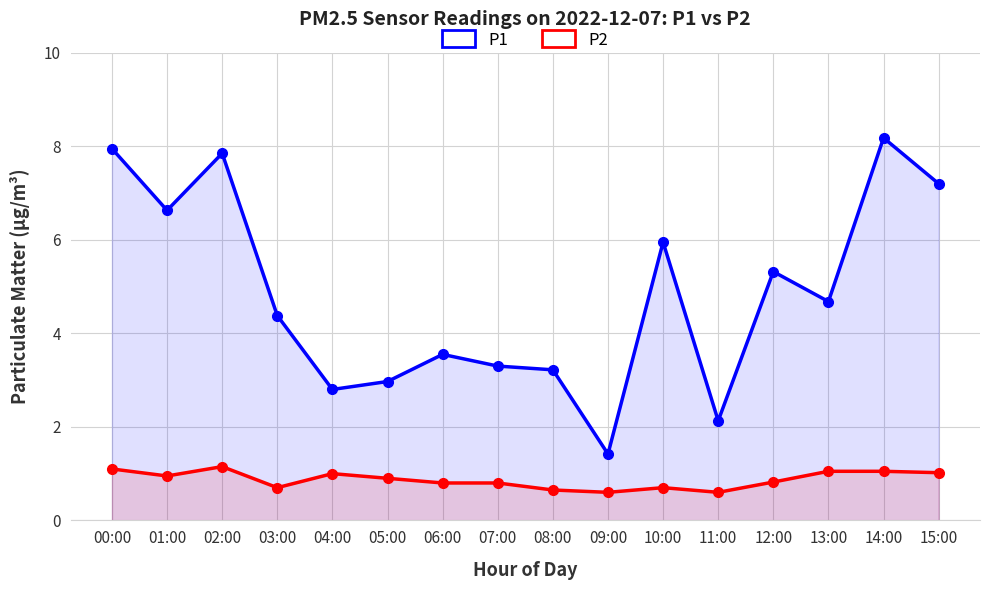

Between 00:00 and 06:00, which is larger?

00:00